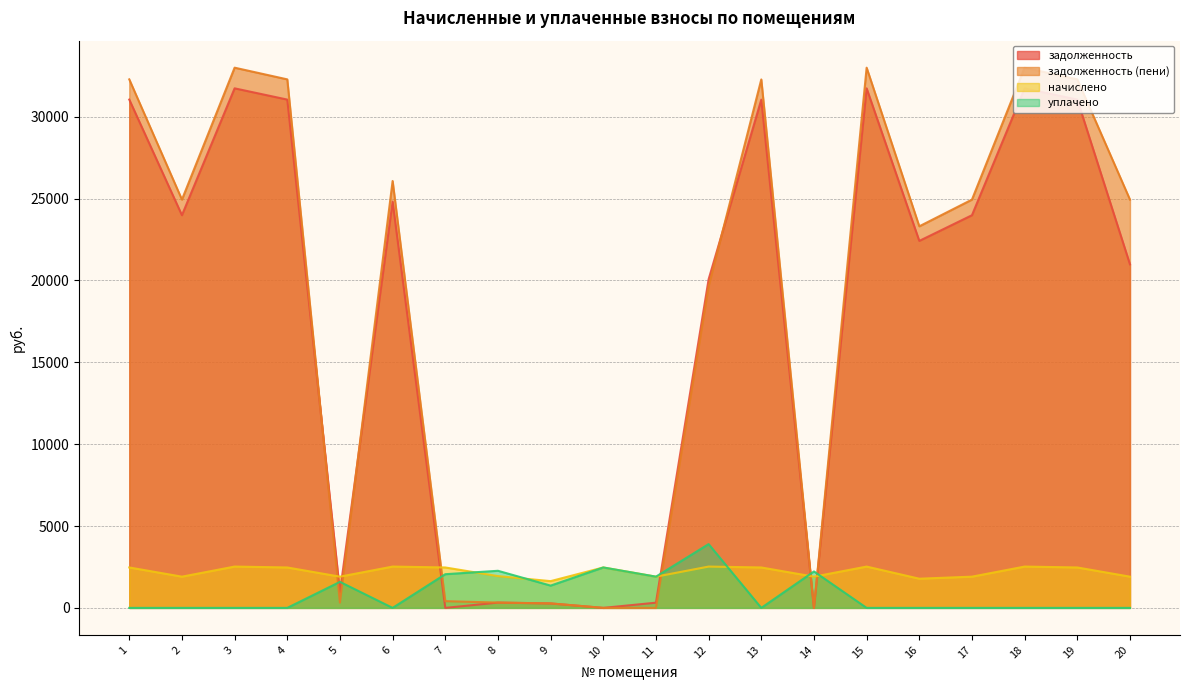

The начислено series shows 3535.9 at 15. True or false?

False